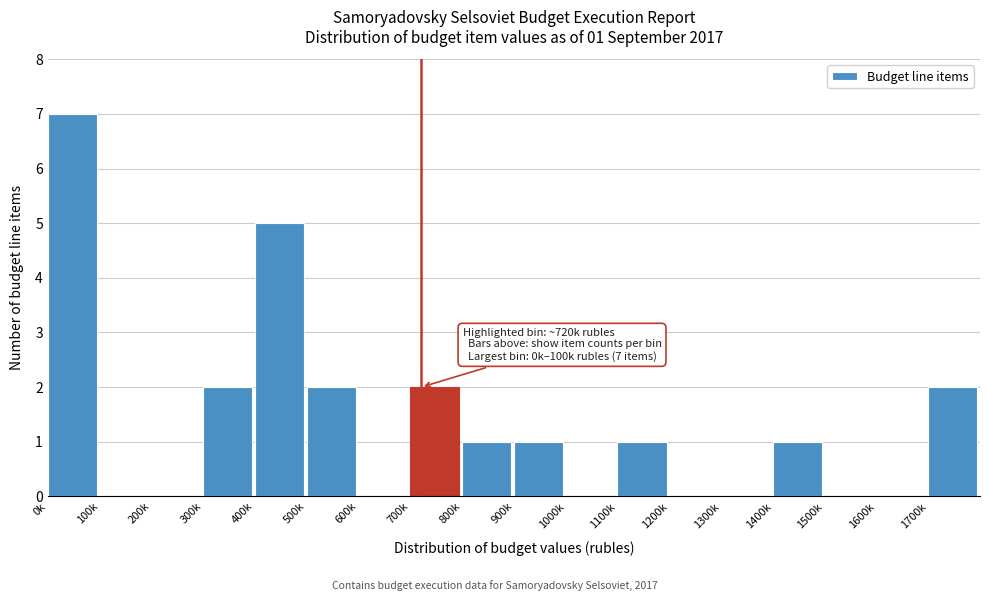

Reading left to right, transcribe all the data shown in this chart.

0k=7	100k=0	200k=0	300k=2	400k=5	500k=2	600k=0	700k=2	800k=1	900k=1	1000k=0	1100k=1	1200k=0	1300k=0	1400k=1	1500k=0	1600k=0	1700k=2